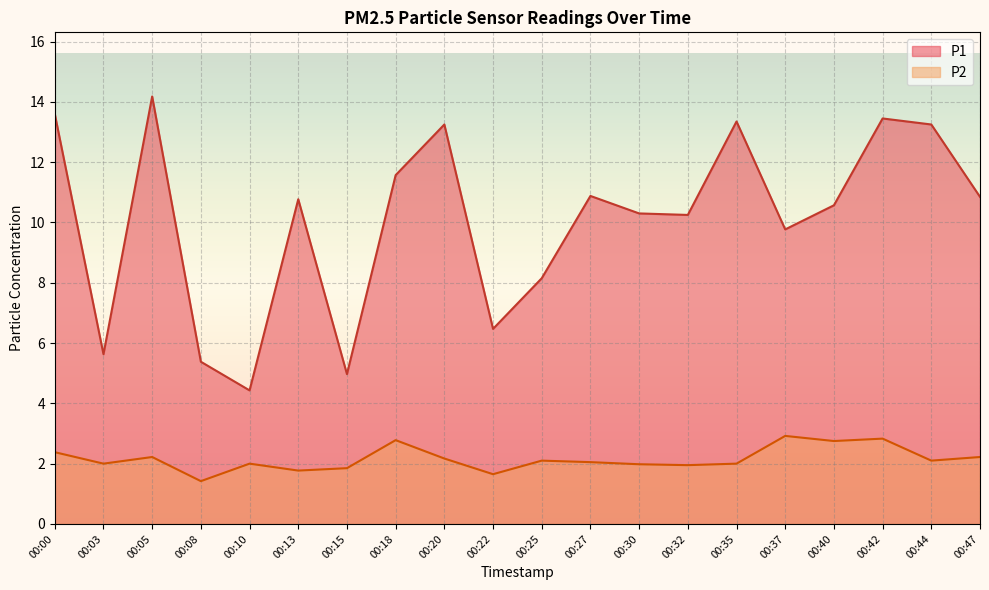

What is the difference between the maximum and minimum values in the P1 series?

9.8